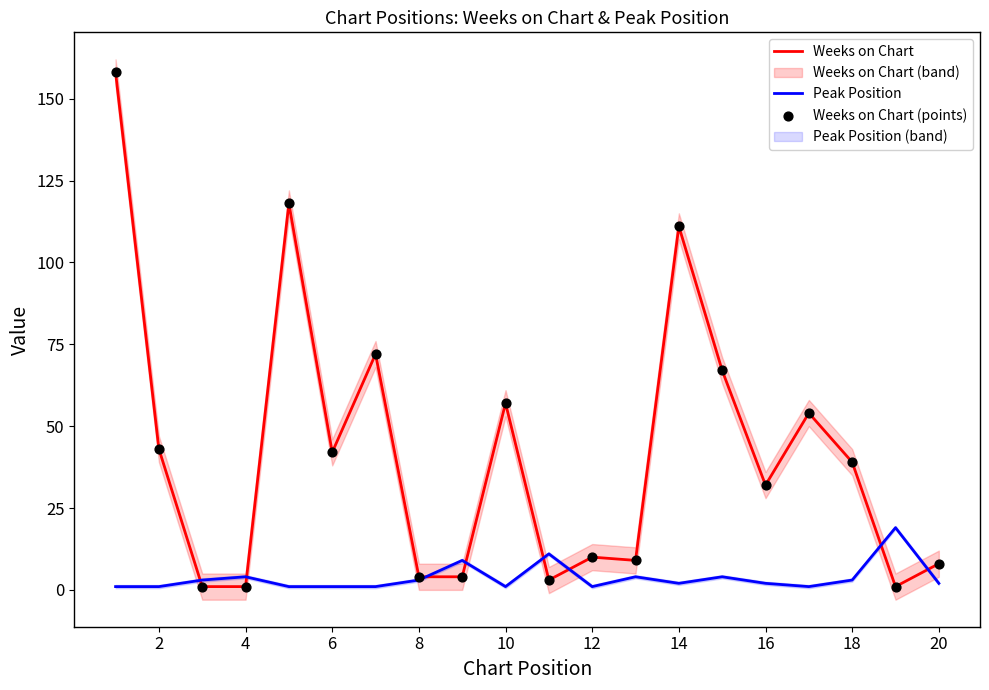

Which series has the largest total across all categories?

Weeks on Chart